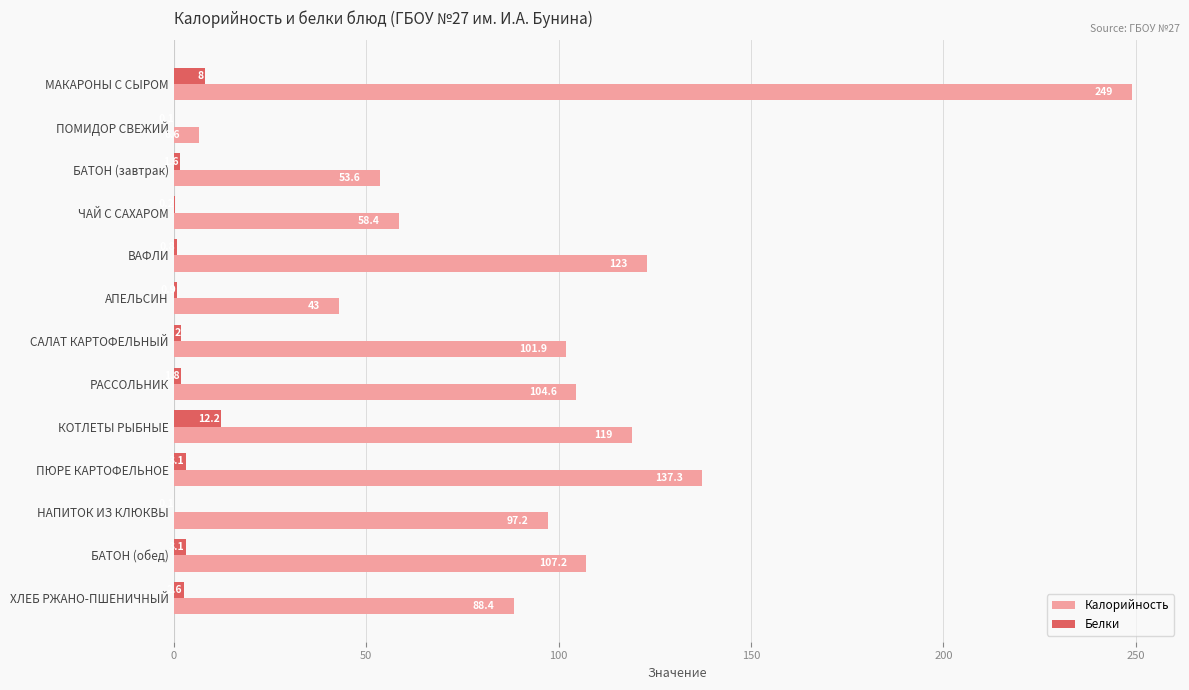

Which series changed the most between САЛАТ КАРТОФЕЛЬНЫЙ and РАССОЛЬНИК?

Калорийность